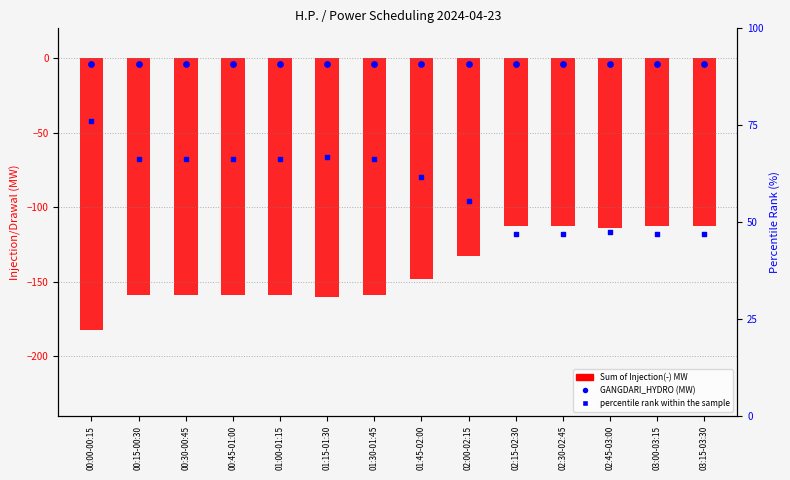

At how many categories does at least one series exceed -89?

14